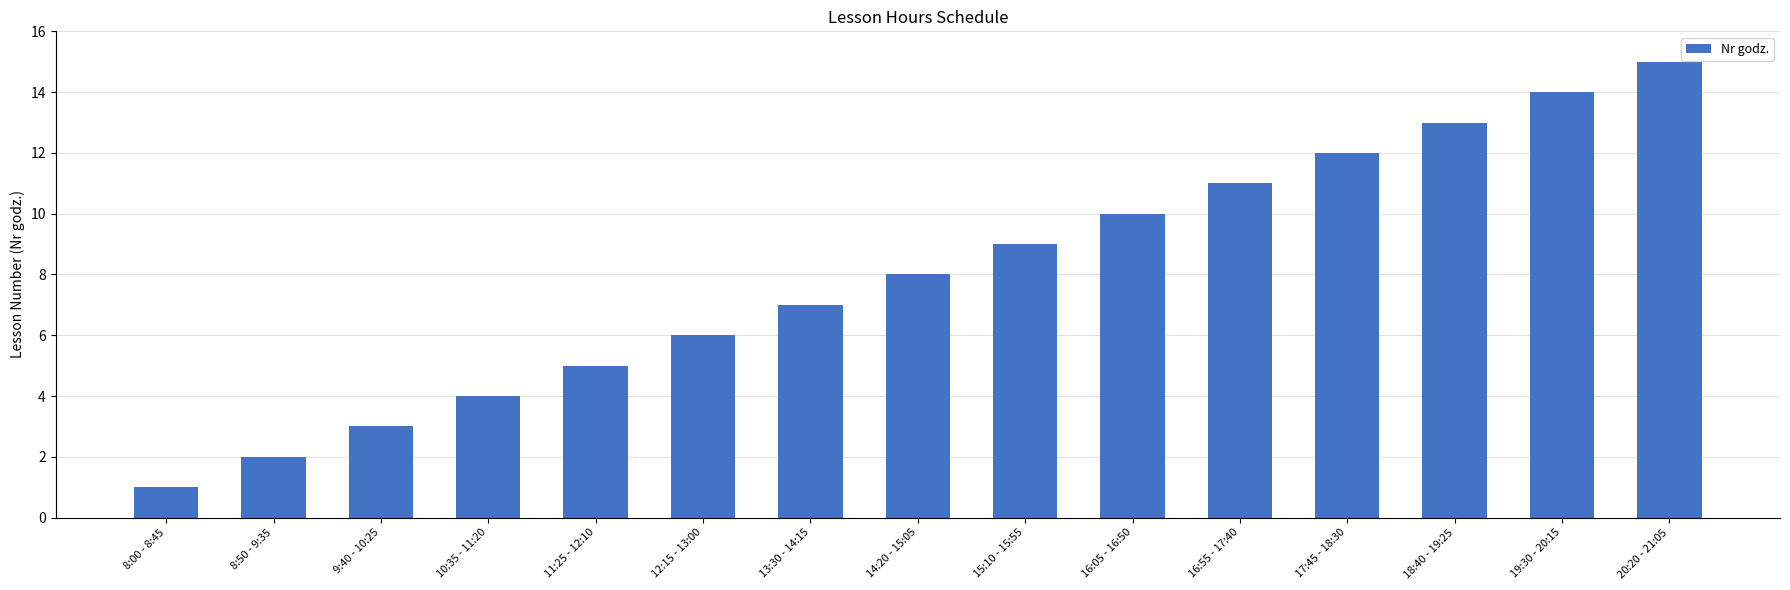

Which category has the lowest value across all series?

8:00 - 8:45